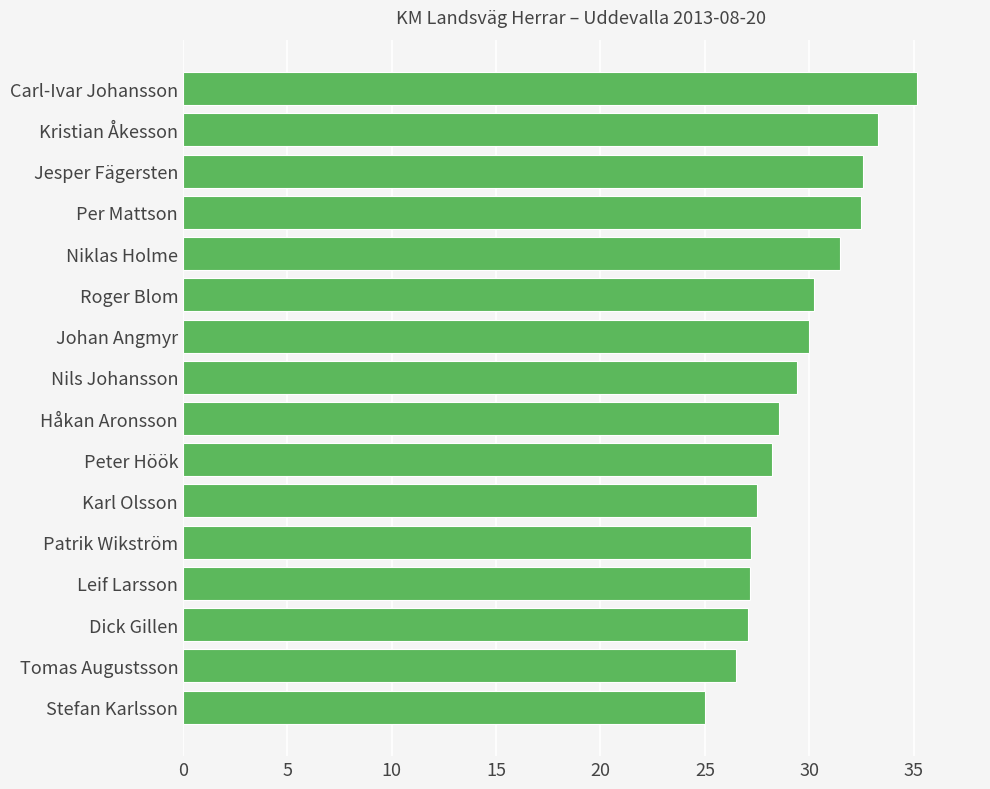

What value does the data have at Johan Angmyr?

30.0